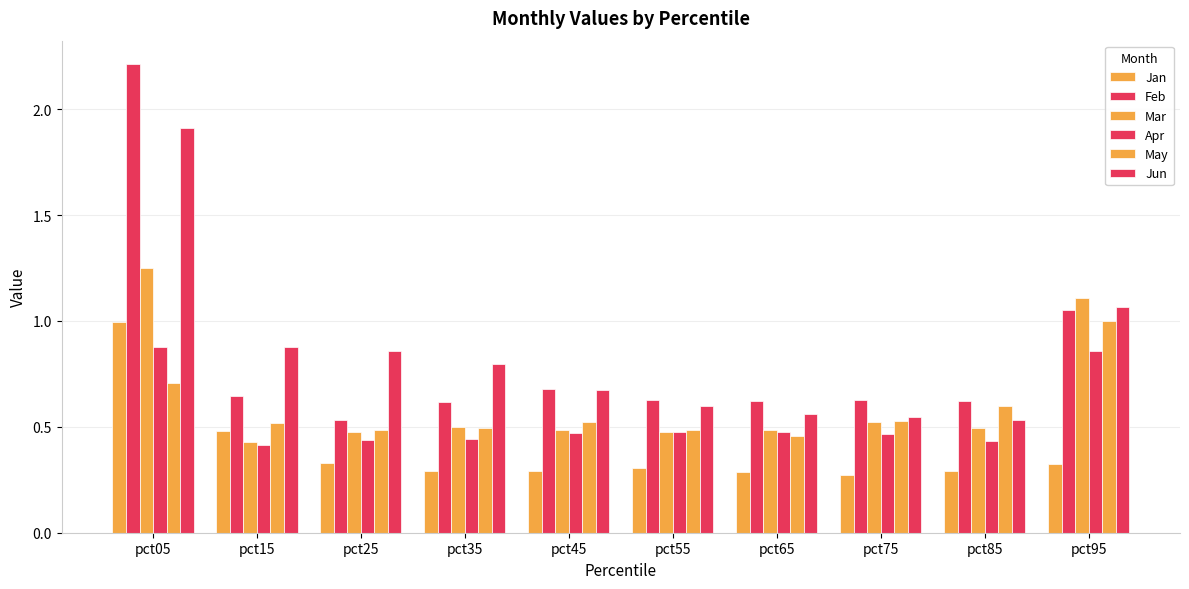

Read the Mar value at pct65.

0.5